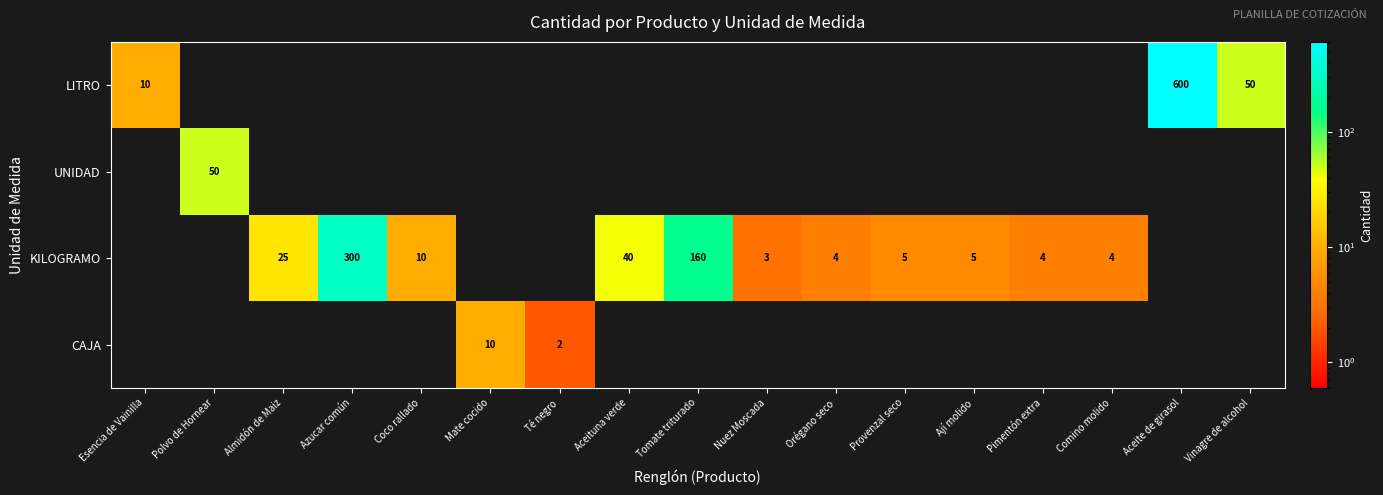

The LITRO series shows 20 at Vinagre de alcohol. True or false?

False